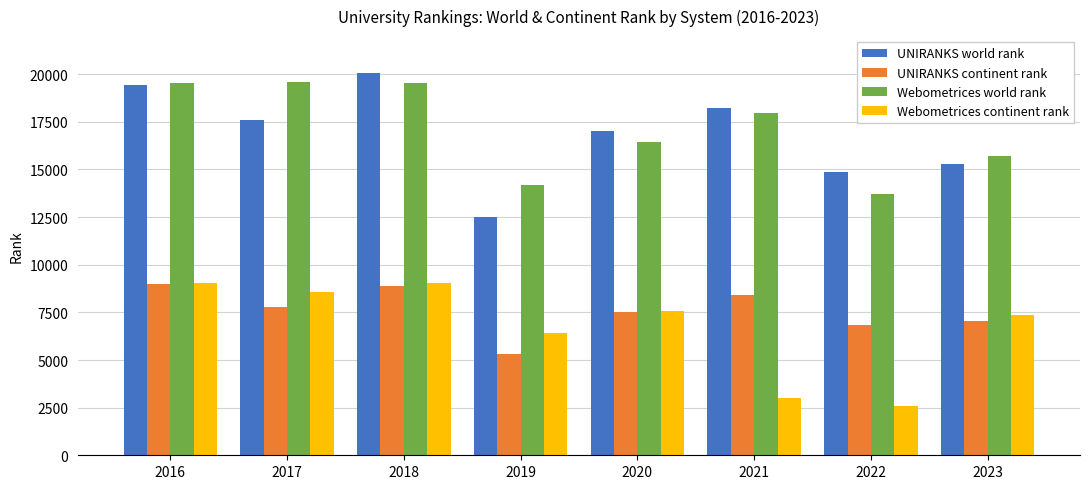

What is the minimum value for Webometrices continent rank?

2593